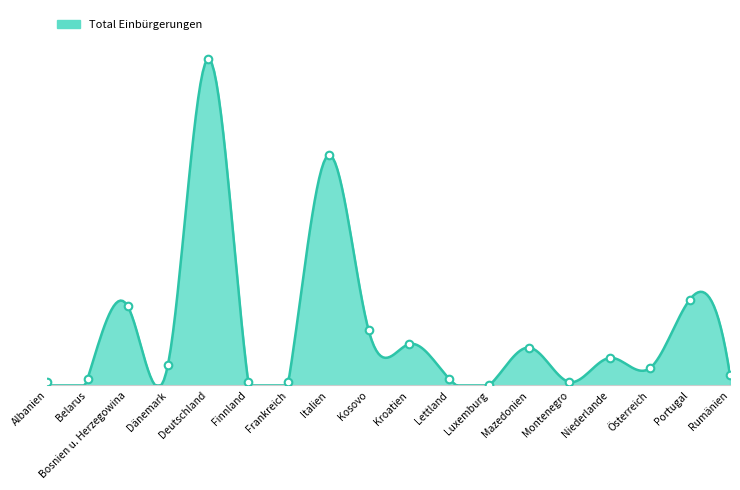

What is the ratio of the value at Bosnien u. Herzegowina to the value at Albanien?

23.0